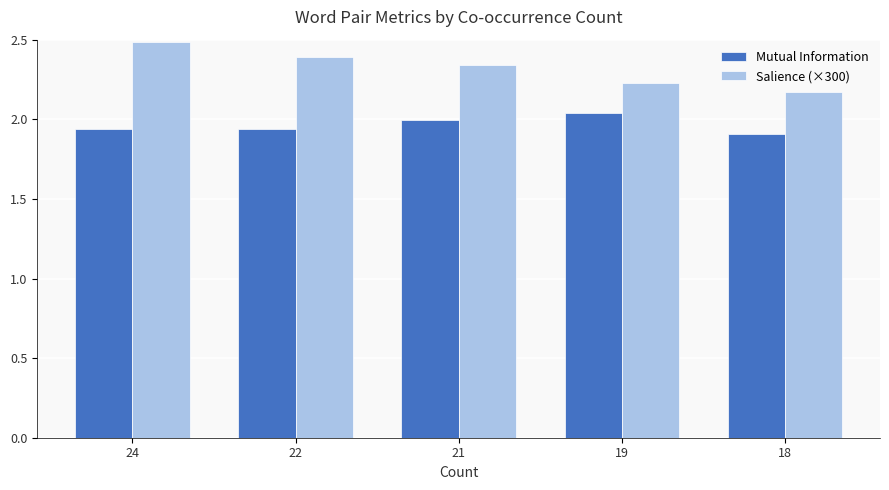

Which series has the largest total across all categories?

Salience (×300)